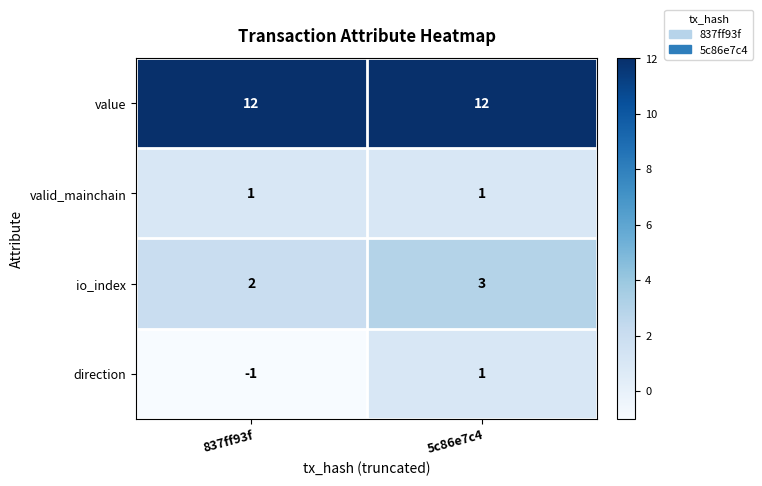

At how many categories does at least one series exceed 7?

2